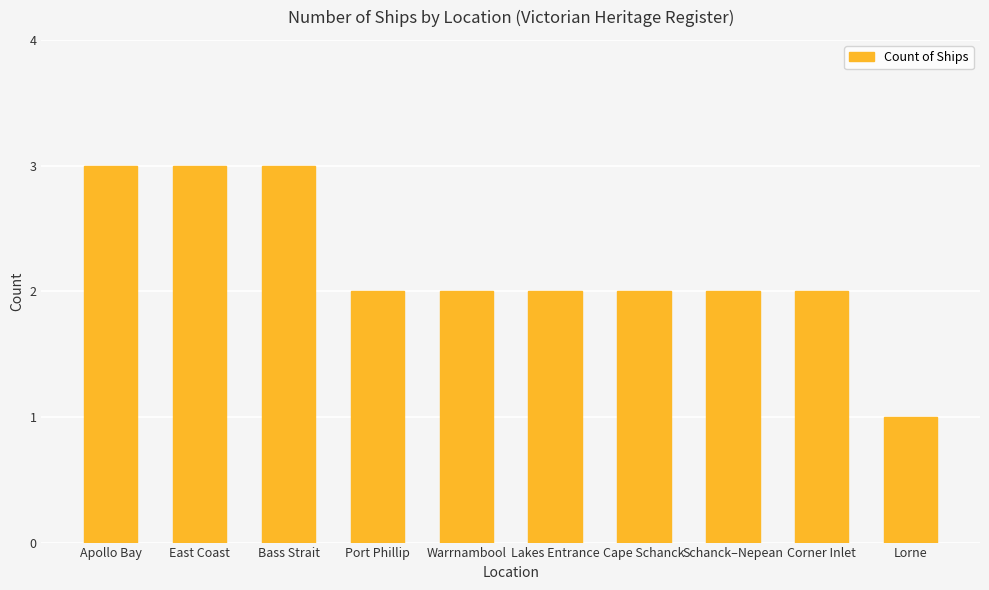

True or false: the data shows 3 at Schanck–Nepean.

False